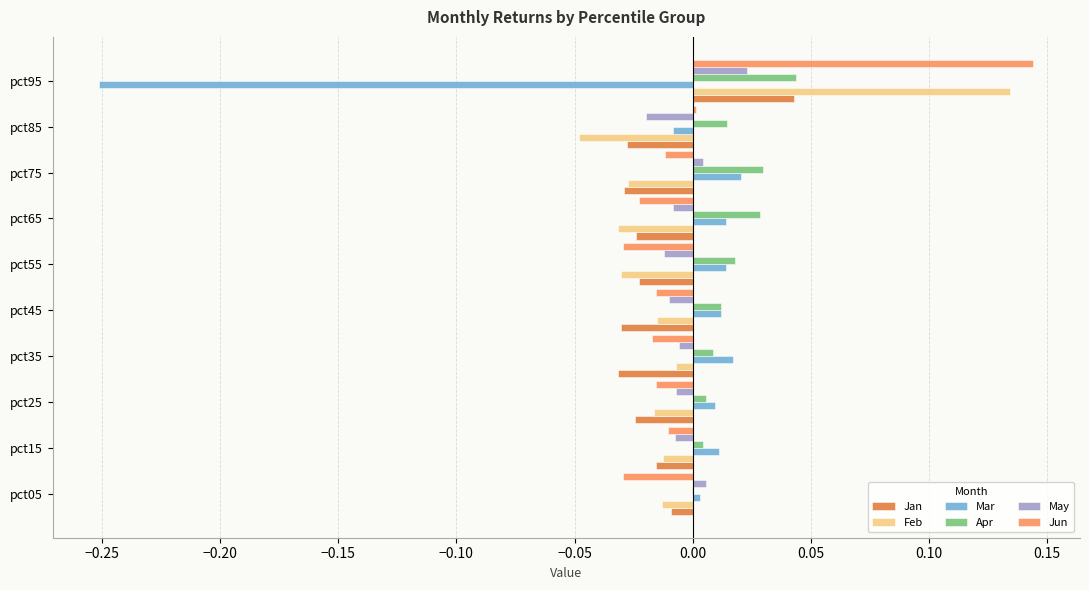

Which series changed the most between pct45 and pct95?

Mar